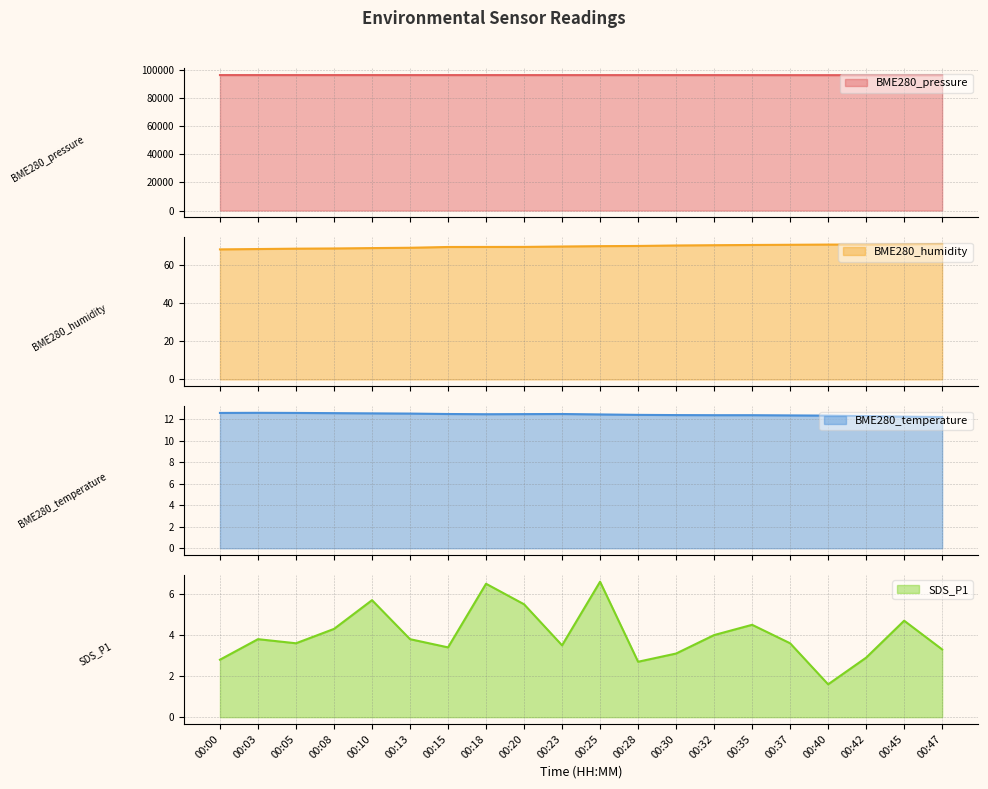

What is the minimum value shown in the chart?

1.6